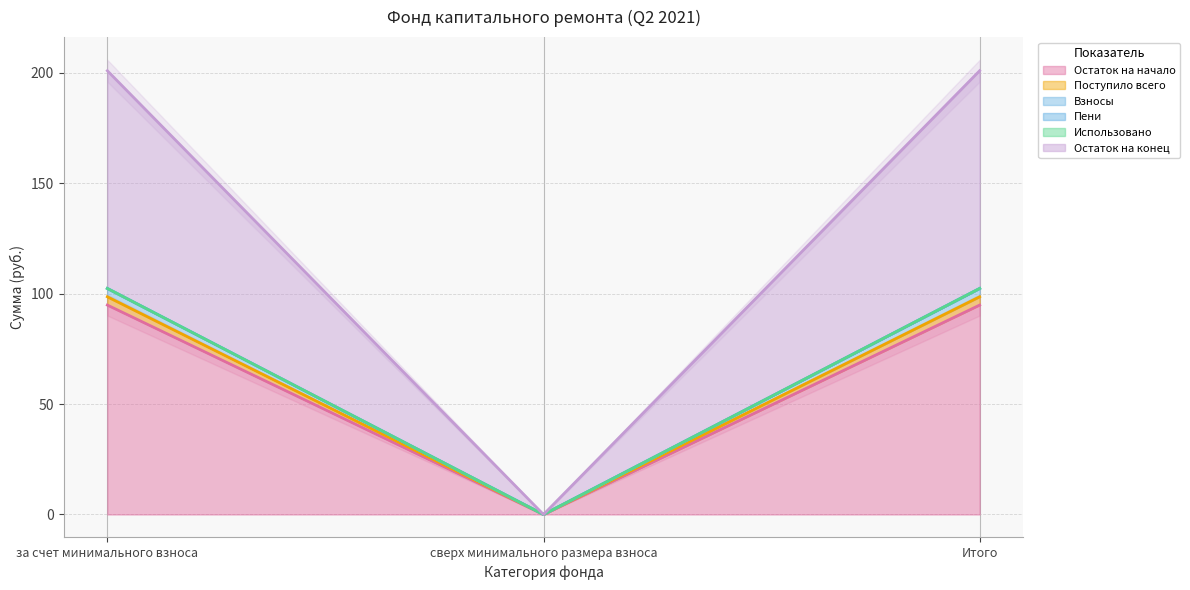

Where is Поступило всего nearest to the value 49?

сверх минимального размера взноса